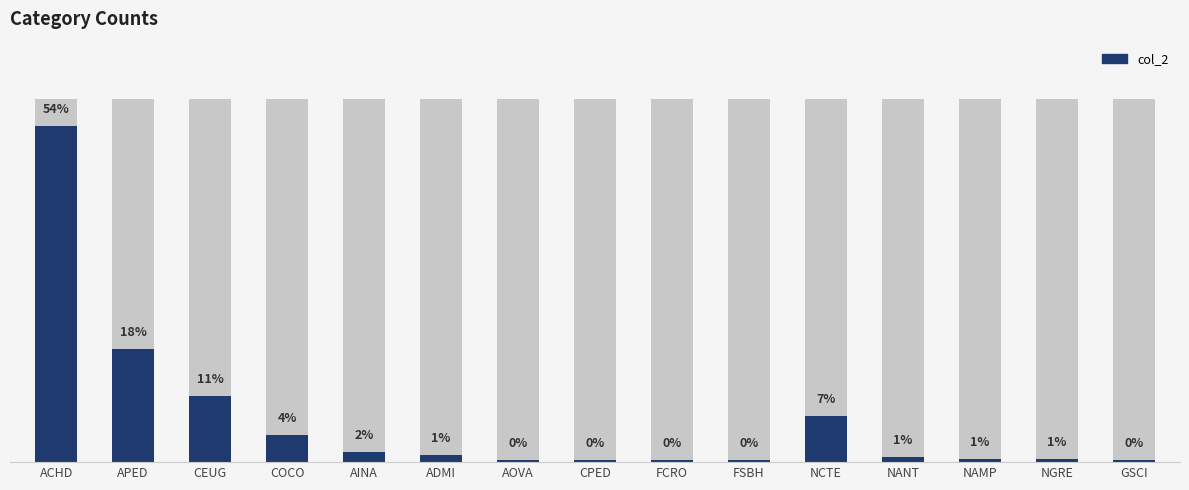

What is the difference between the maximum and minimum values?

198